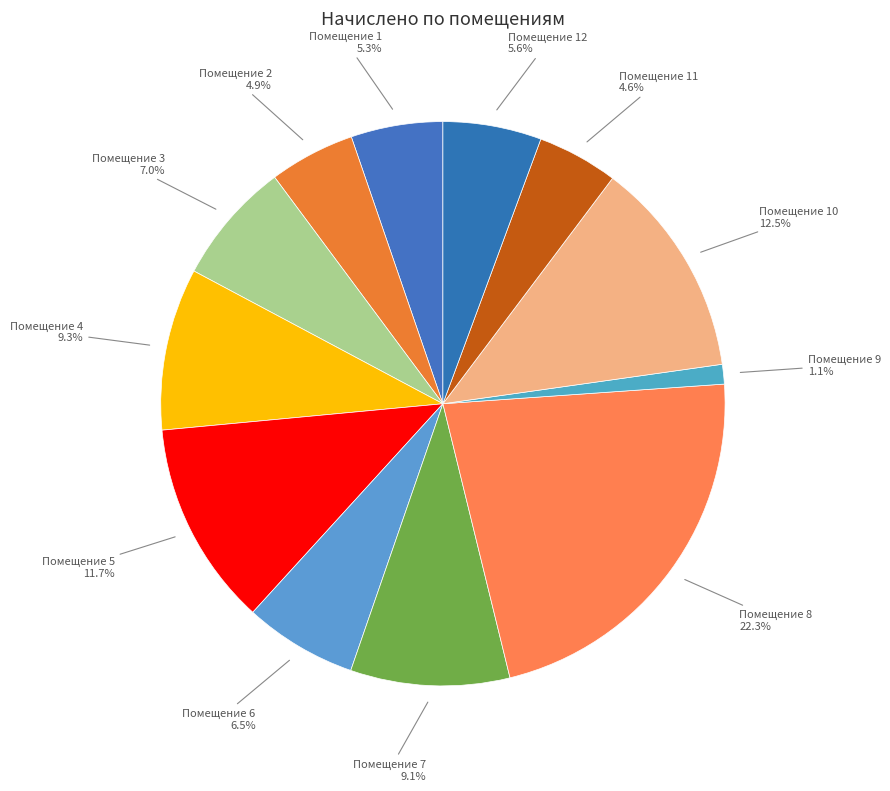

Count the number of slices in the pie.

12